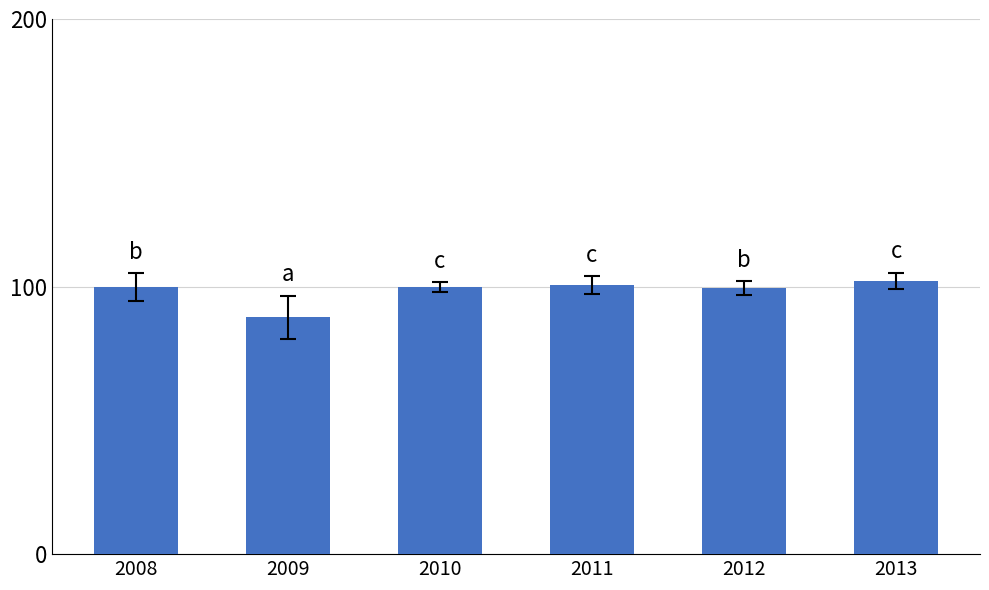

Is it true that the value at 2009 is 88.5?

True